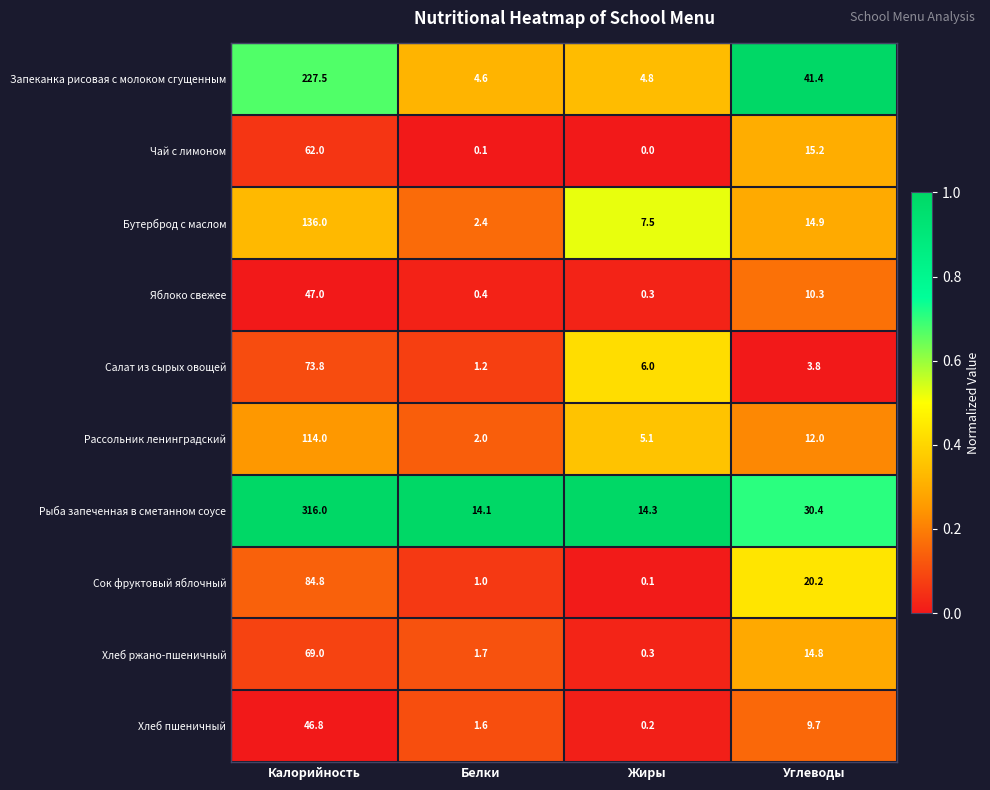

What is the maximum value for Запеканка рисовая с молоком сгущенным?

227.5